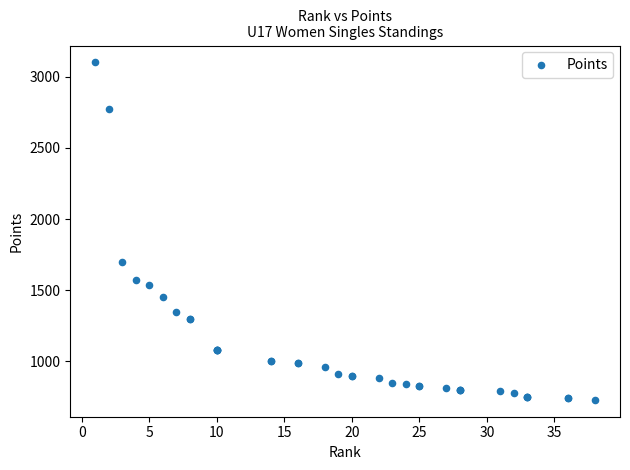

What Y value in the scatter plot is closest to 1915?

1700